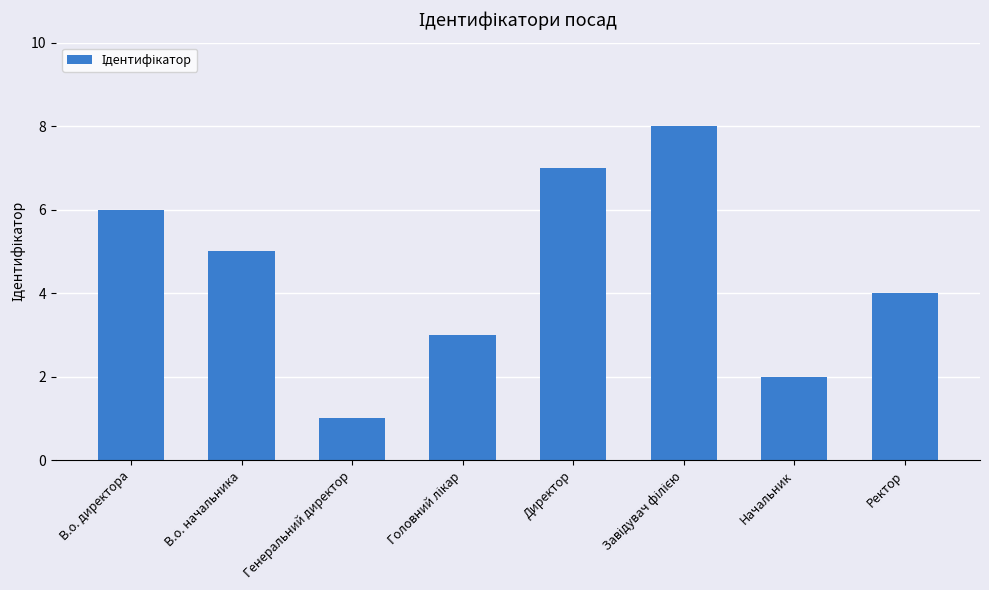

Reading left to right, list all the values displayed in this chart.

6	5	1	3	7	8	2	4